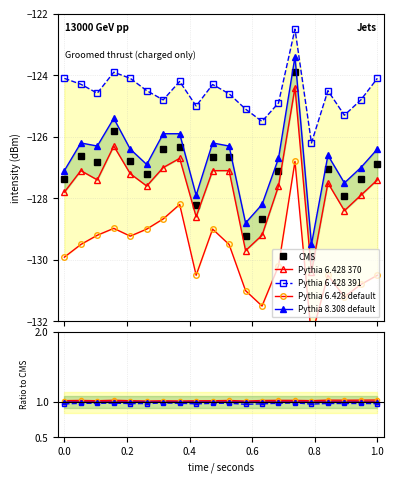

Is this an area chart (filled region under the line)?

No